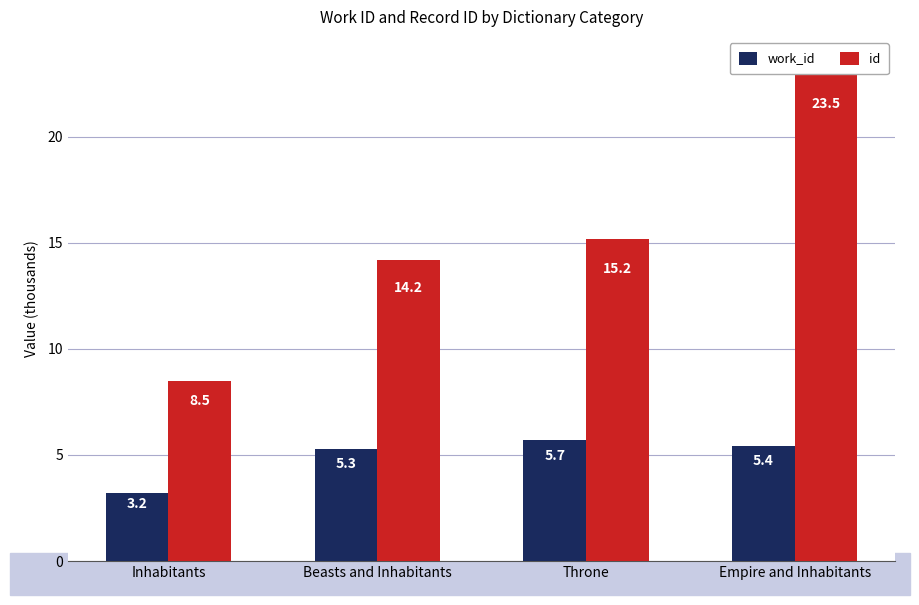

What is the label of the 1st bar from the left?

Inhabitants